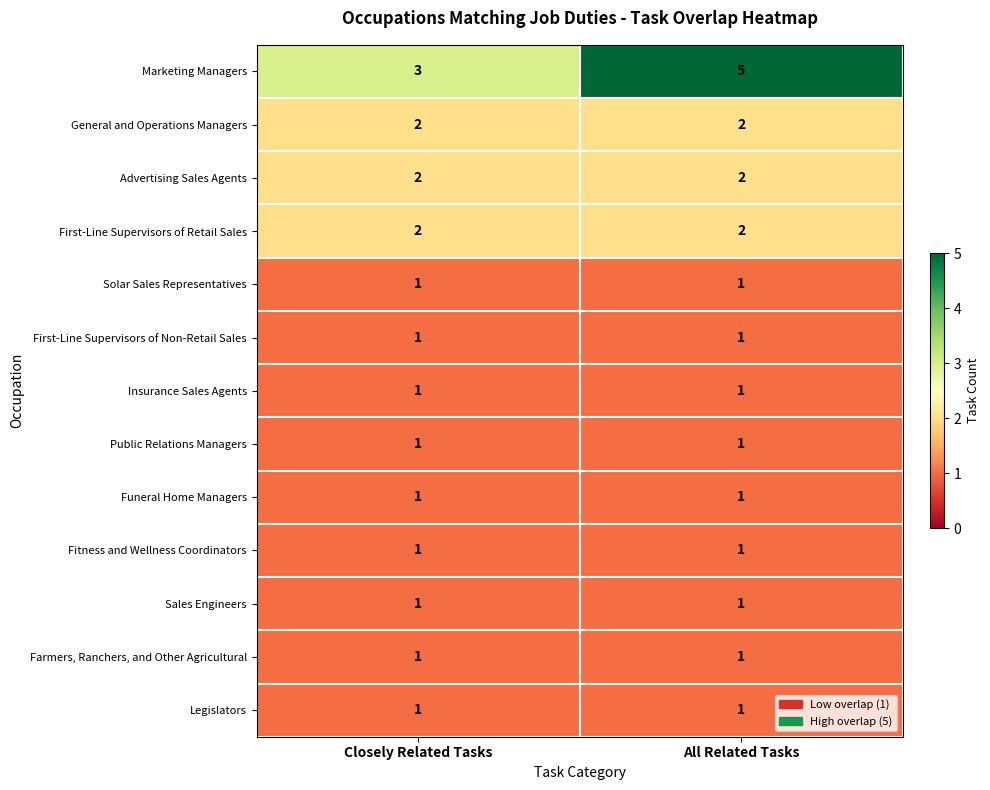

Reading right to left, list all the values displayed in this chart.

Marketing Managers: 5	3
General and Operations Managers: 2	2
Advertising Sales Agents: 2	2
First-Line Supervisors of Retail Sales: 2	2
Solar Sales Representatives: 1	1
First-Line Supervisors of Non-Retail Sales: 1	1
Insurance Sales Agents: 1	1
Public Relations Managers: 1	1
Funeral Home Managers: 1	1
Fitness and Wellness Coordinators: 1	1
Sales Engineers: 1	1
Farmers, Ranchers, and Other Agricultural: 1	1
Legislators: 1	1